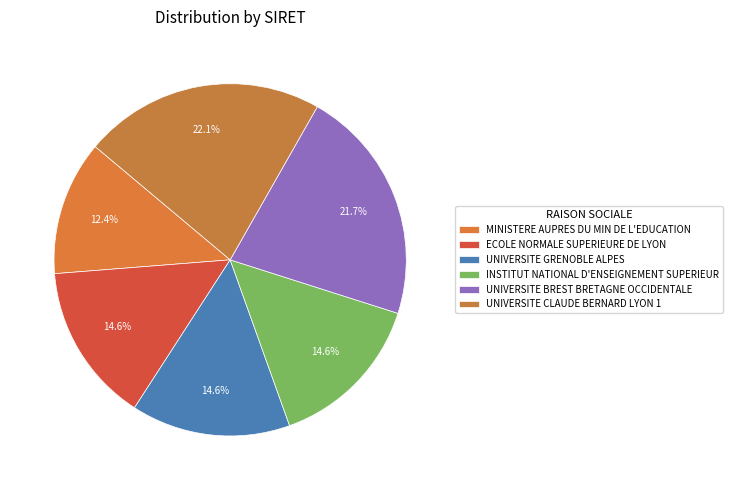

Count the number of slices in the pie.

6